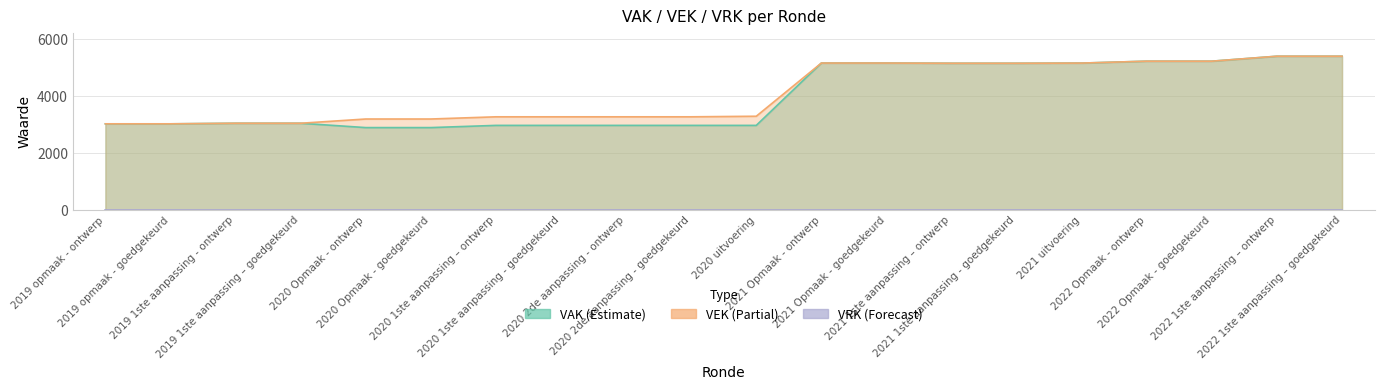

How many lines are shown in the chart?

2